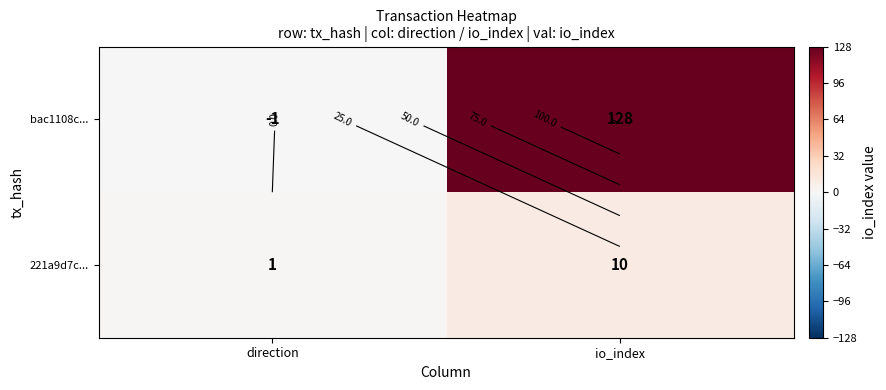

What is the sum of the 221a9d7c... values at direction and io_index?

11